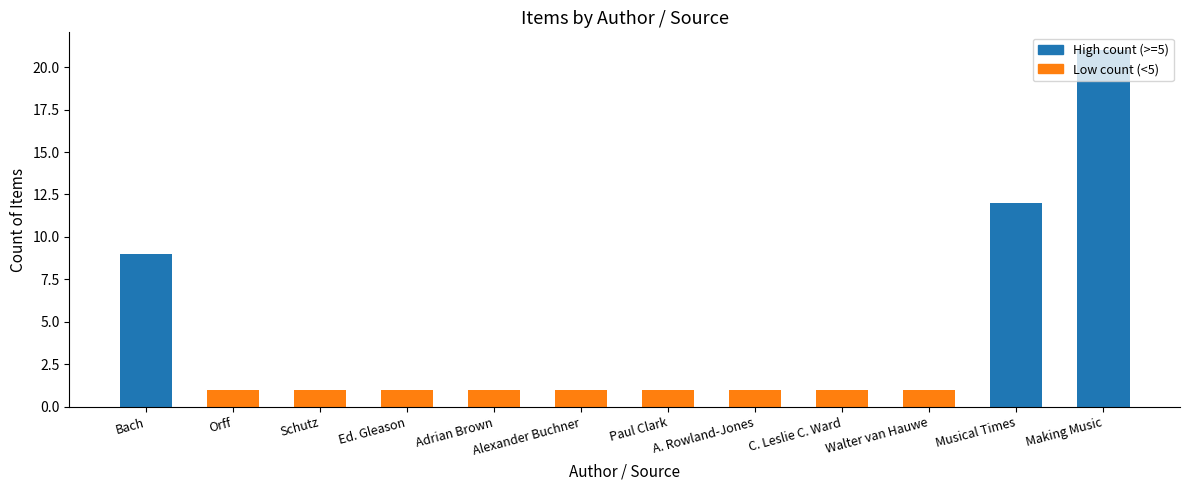

Does the chart contain any negative values?

No